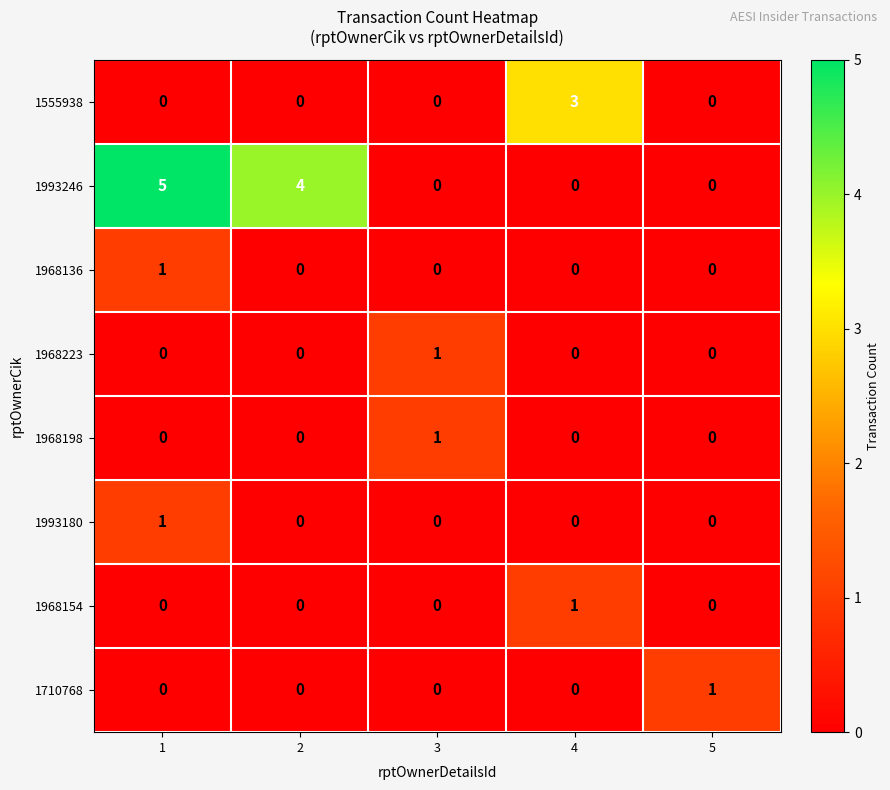

What is the highest value of the 1993246 series?

5